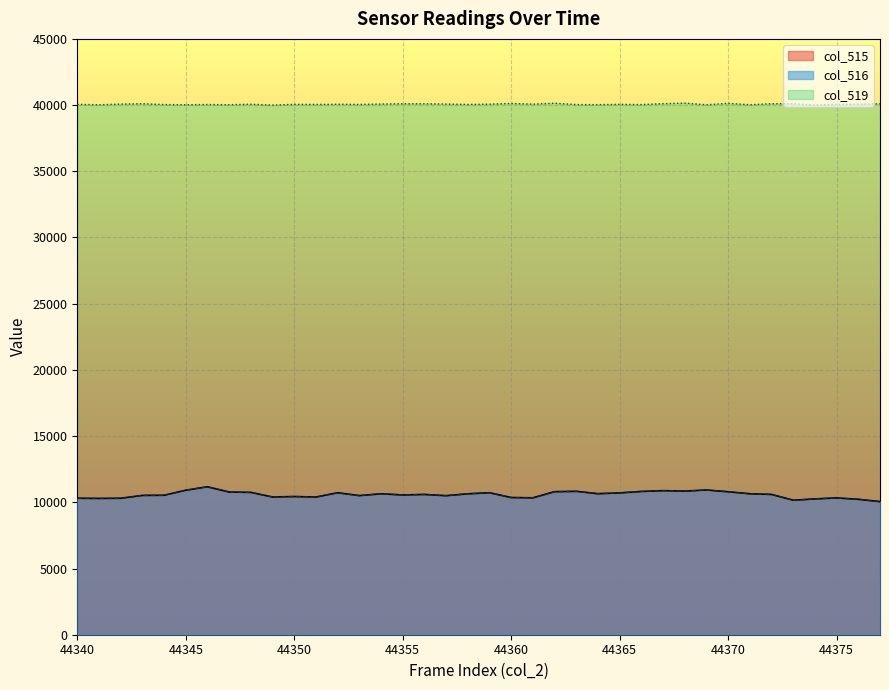

Between 44358 and 44369, which series saw the biggest shift?

col_515